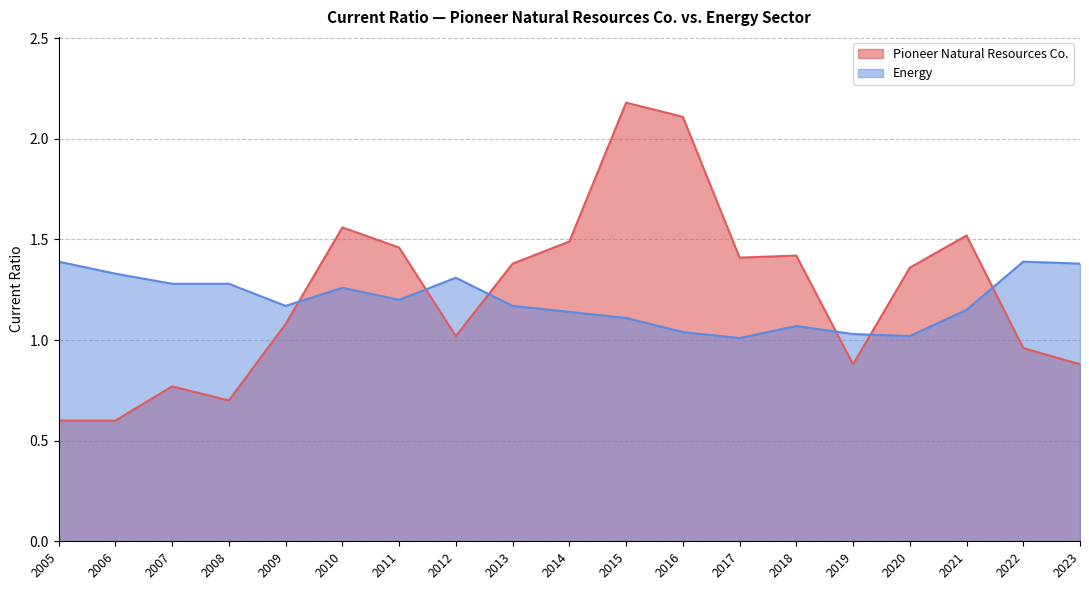

How many times do Pioneer Natural Resources Co. and Energy cross each other?

6